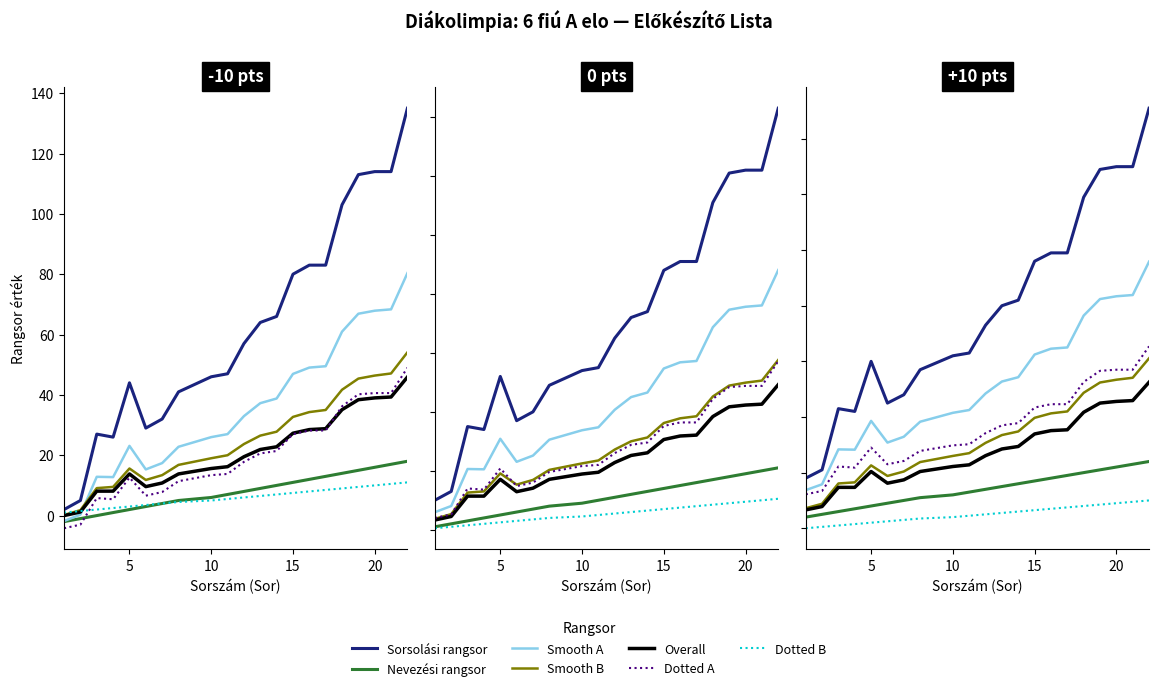

At which label does Nevezesi_rangsor reach its peak?

22